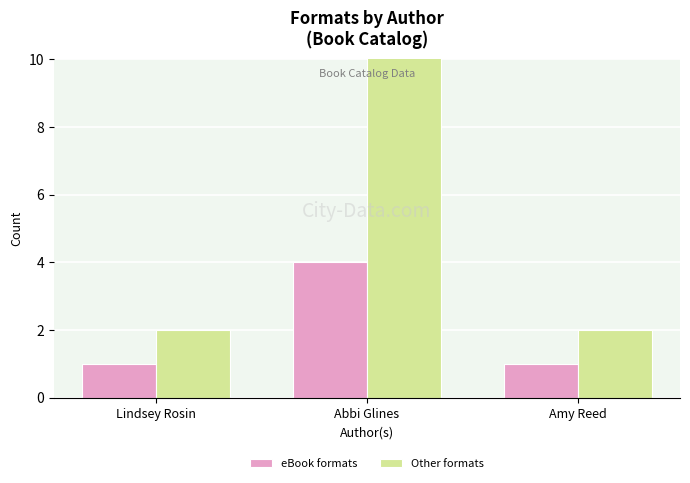

List the series in order of their overall mean, highest first.

Other formats, eBook formats